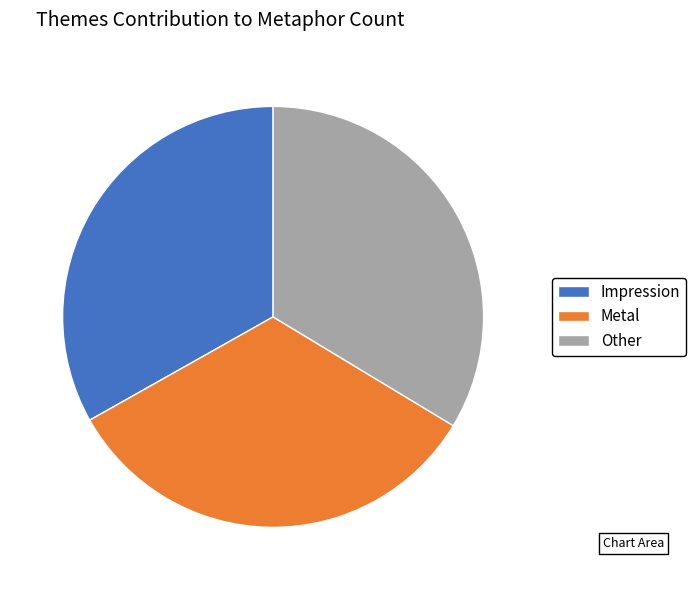

Approximately how many times larger is the value at Metal compared to Impression?

1.0